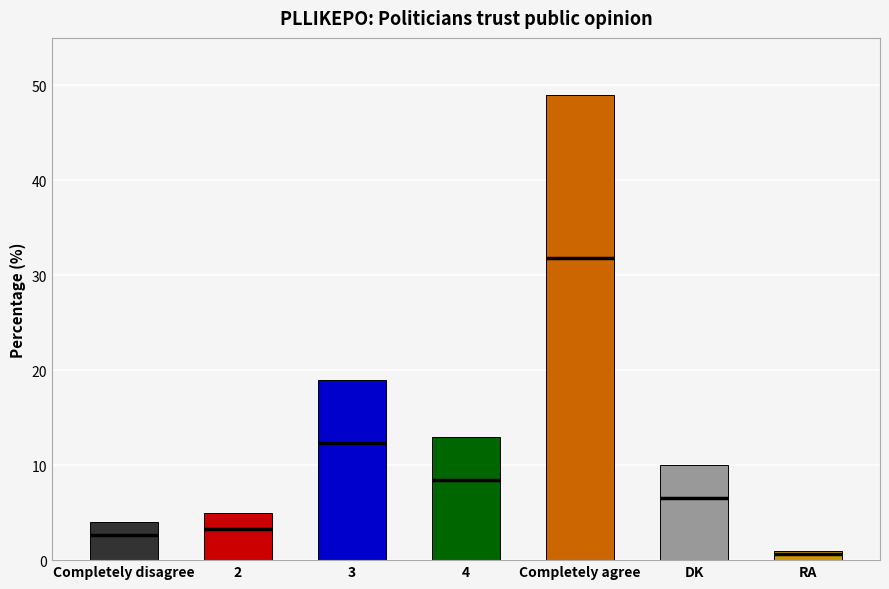

List the labels in order of value, smallest first.

RA, Completely disagree, 2, DK, 4, 3, Completely agree